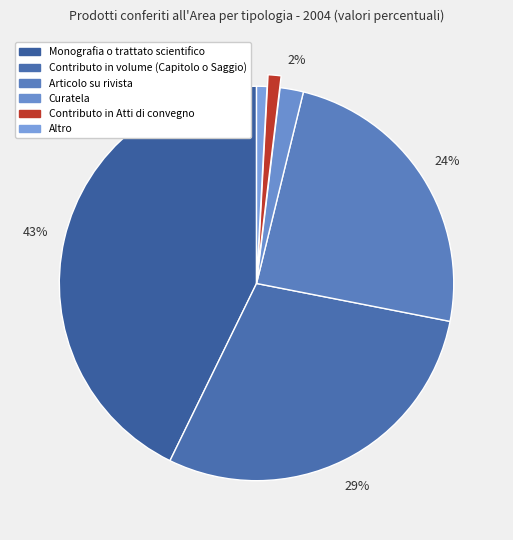

Combined, do Contributo in volume (Capitolo o Saggio) and Altro account for over 50%?

No